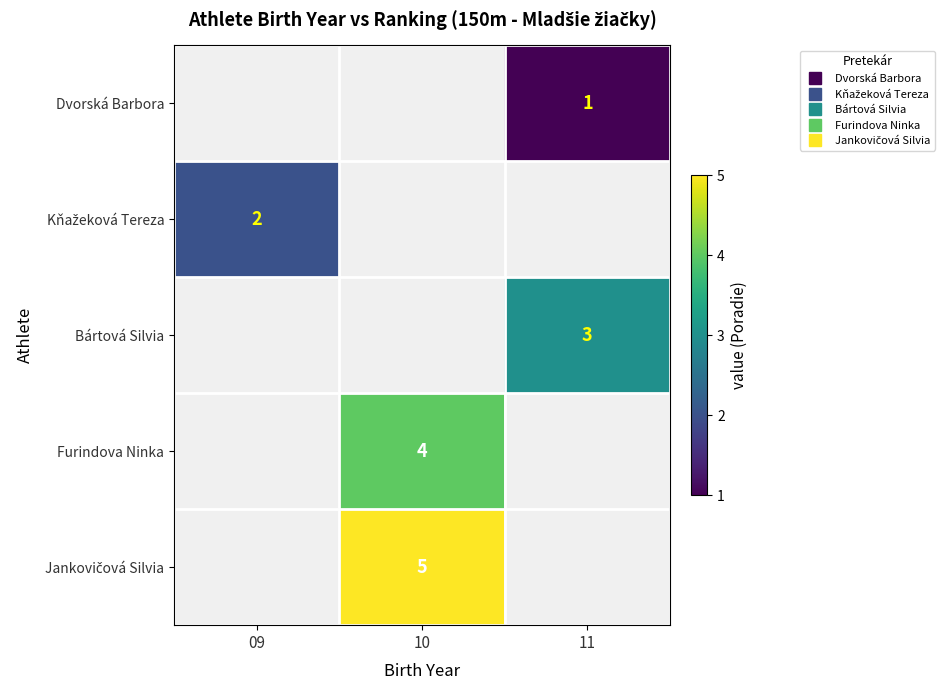

Which series has the widest spread of values?

Kňažeková Tereza